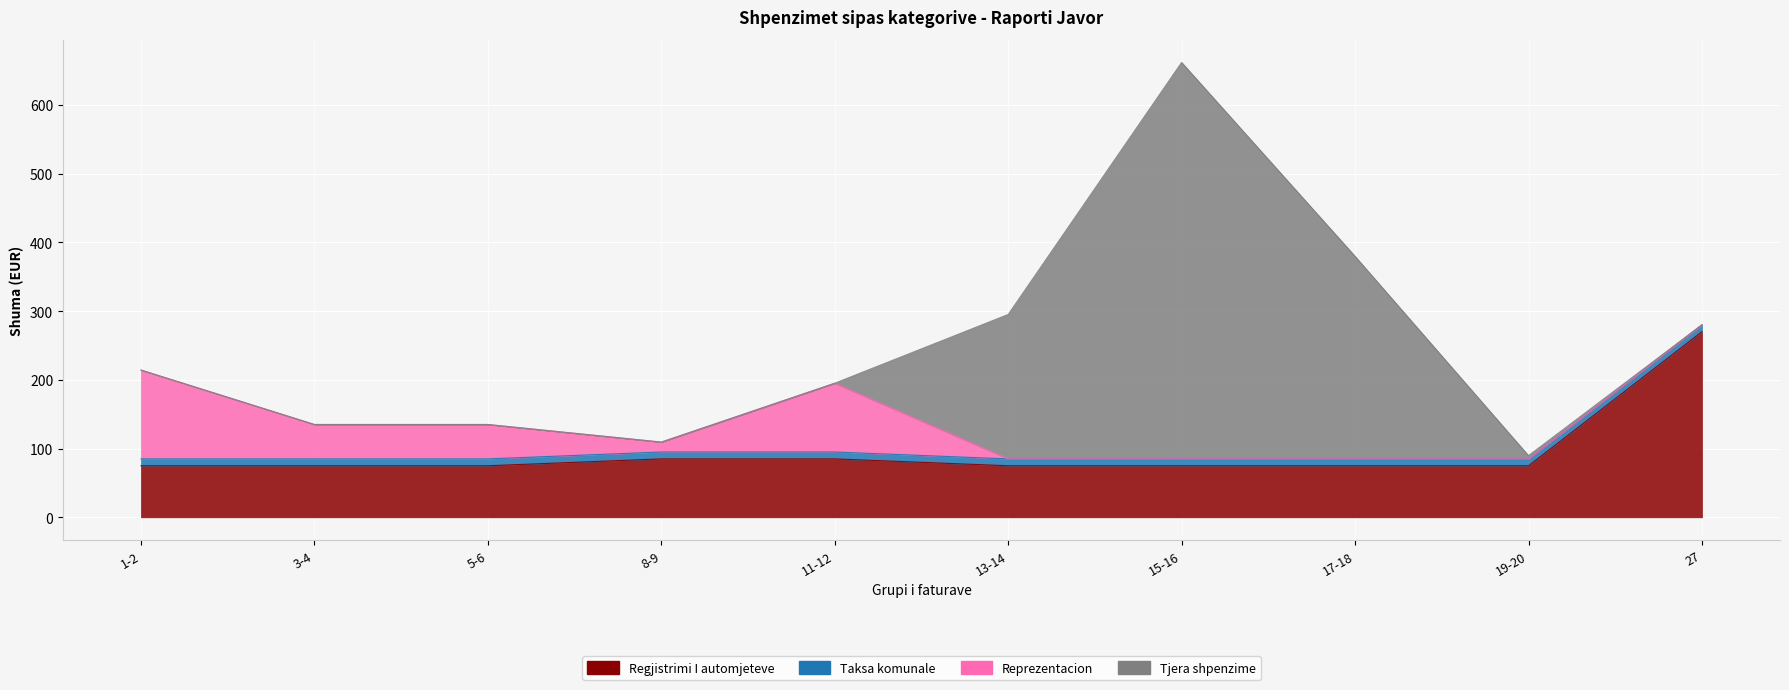

What position from the right is 8-9?

7